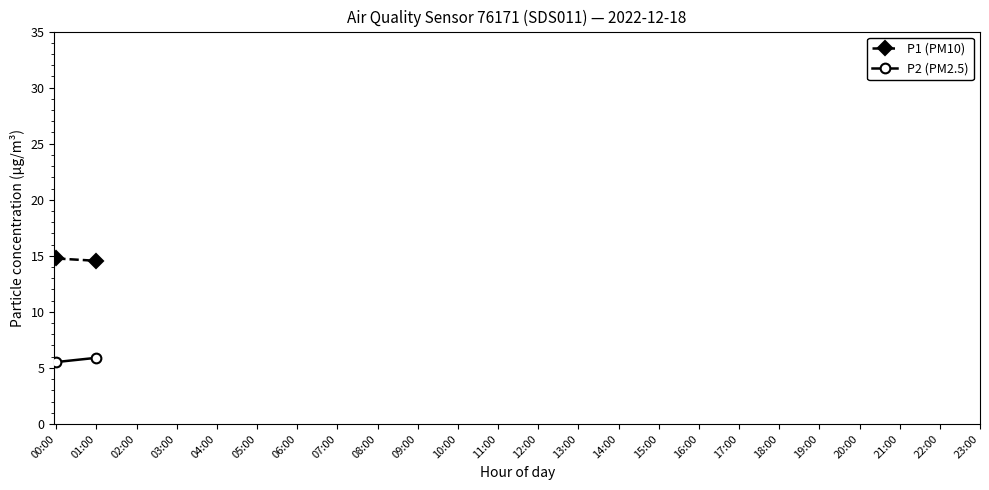

Rank the series at 01:00 from lowest to highest value.

P2 (PM2.5), P1 (PM10)